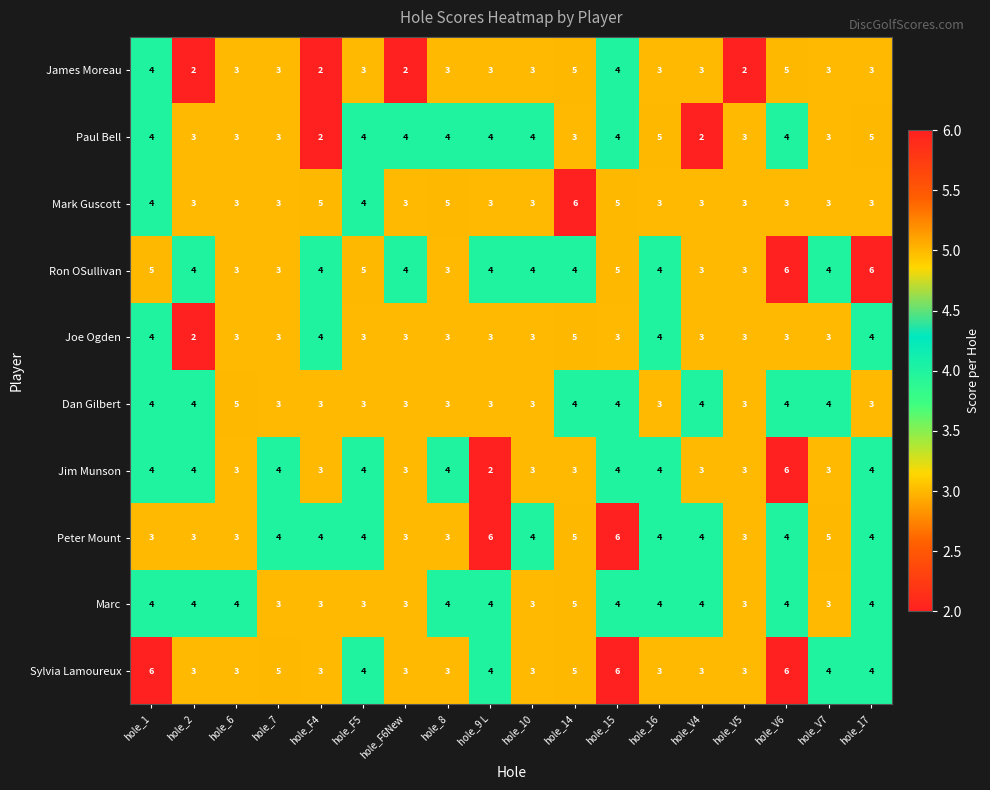

Which series has the largest total across all categories?

Ron OSullivan